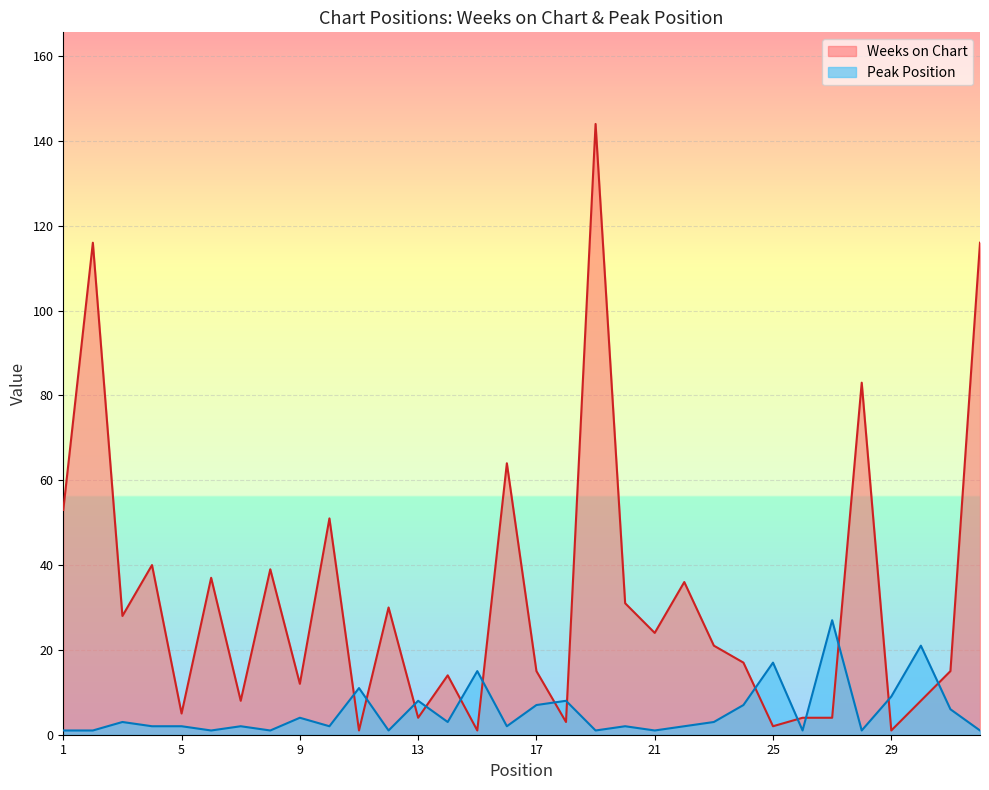

In Peak Position, how many points are higher than both neighbors (excluding endpoints)?

11